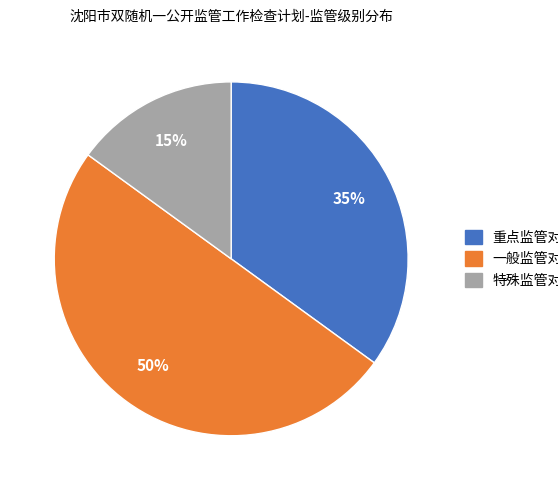

The 重点监管对象 slice represents 23% of the pie. True or false?

False